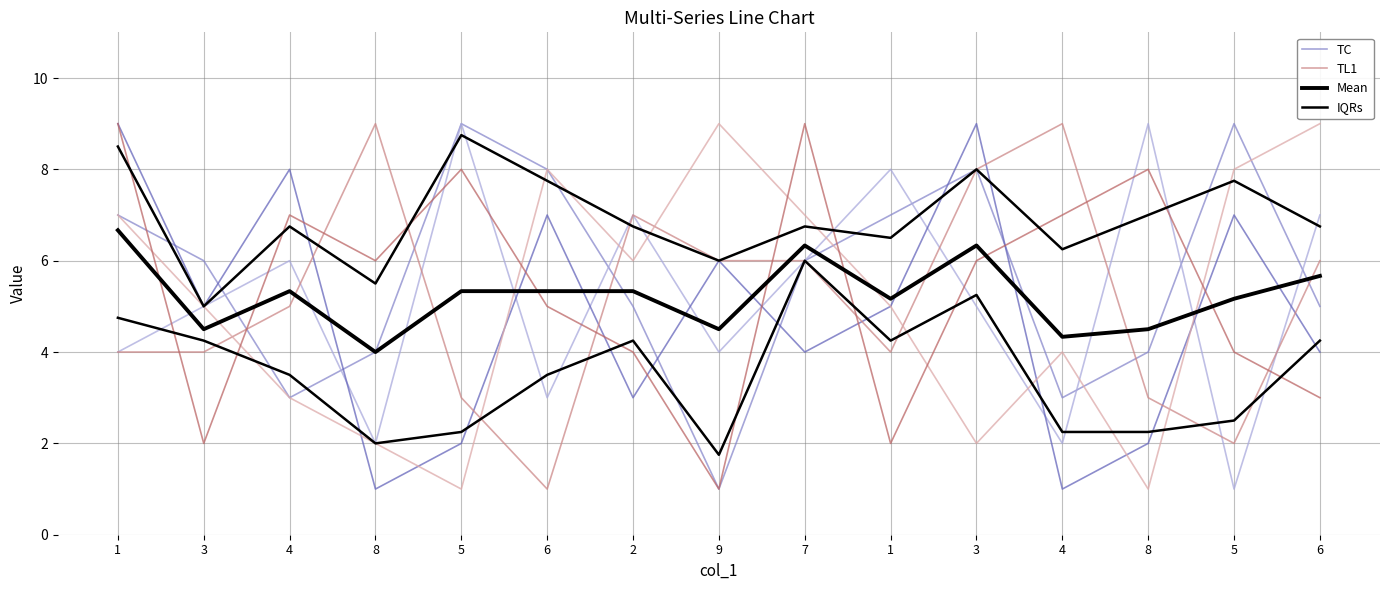

What is the difference between the maximum and minimum values in the Mean series?

2.7